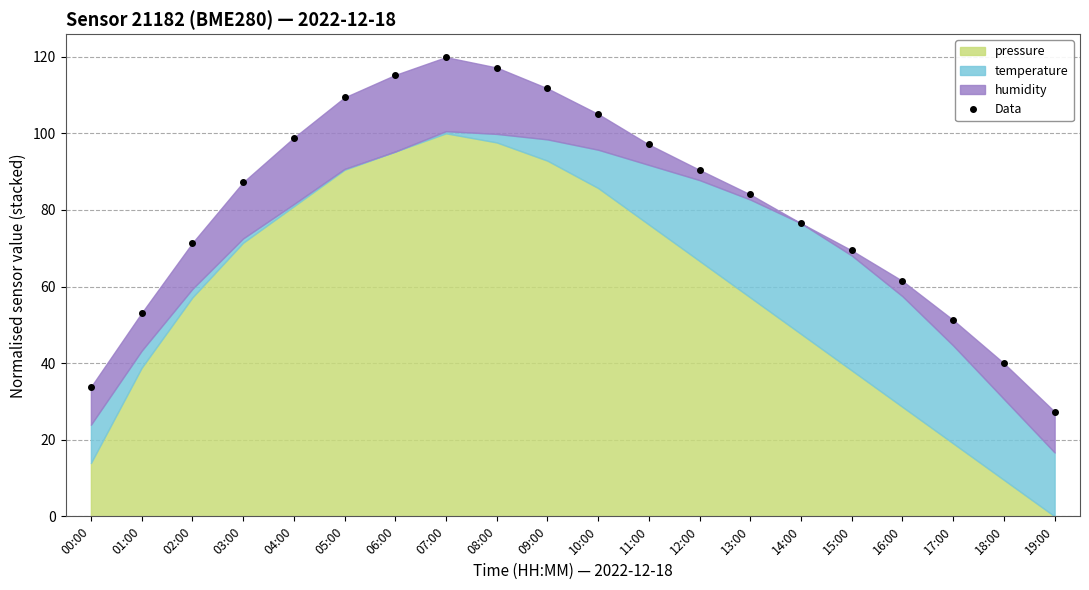

How many values are below 87?

10